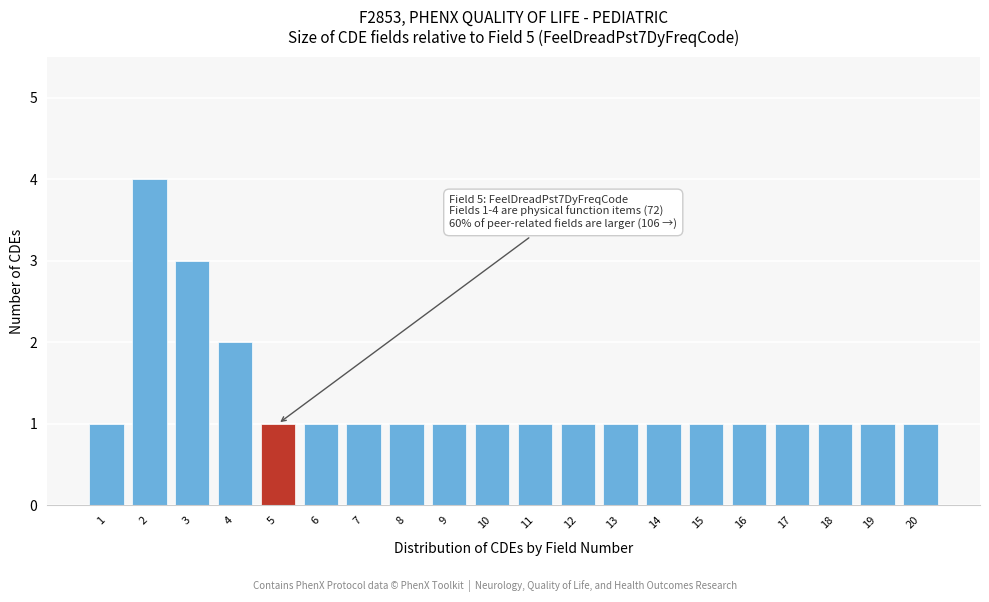

Reading left to right, what are all the values shown in this chart?

1=1	2=4	3=3	4=2	5=1	6=1	7=1	8=1	9=1	10=1	11=1	12=1	13=1	14=1	15=1	16=1	17=1	18=1	19=1	20=1